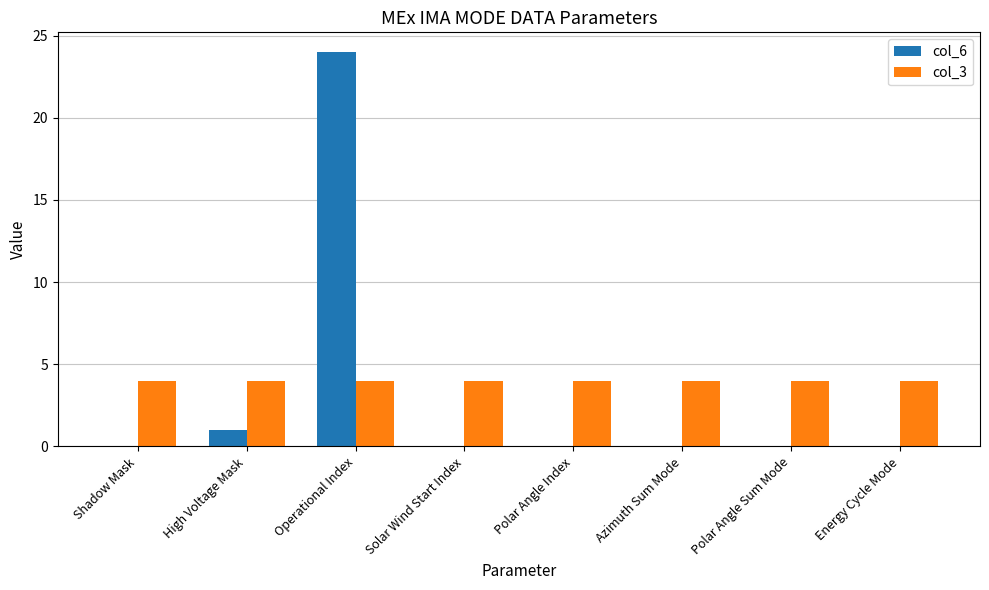

What is the average value of the col_3 series?

4